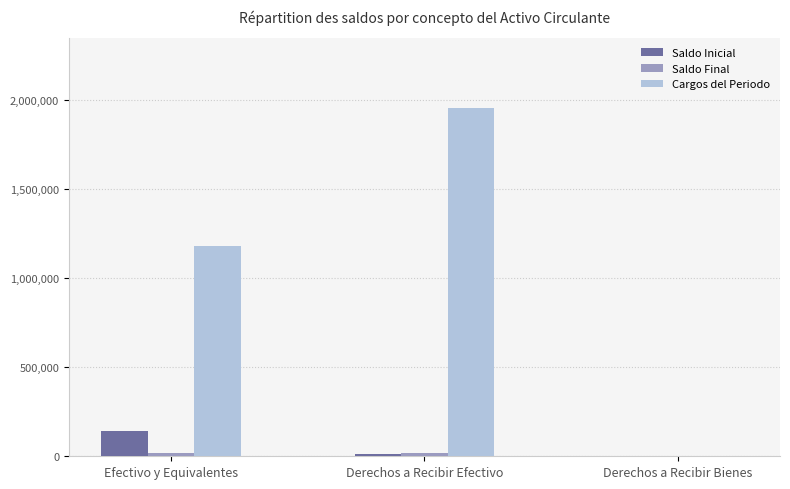

Are the bars horizontal?

No